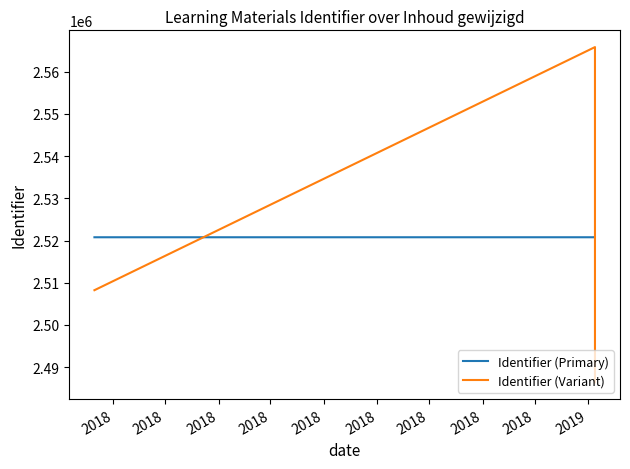

Which series has the largest total across all categories?

Identifier (Variant)